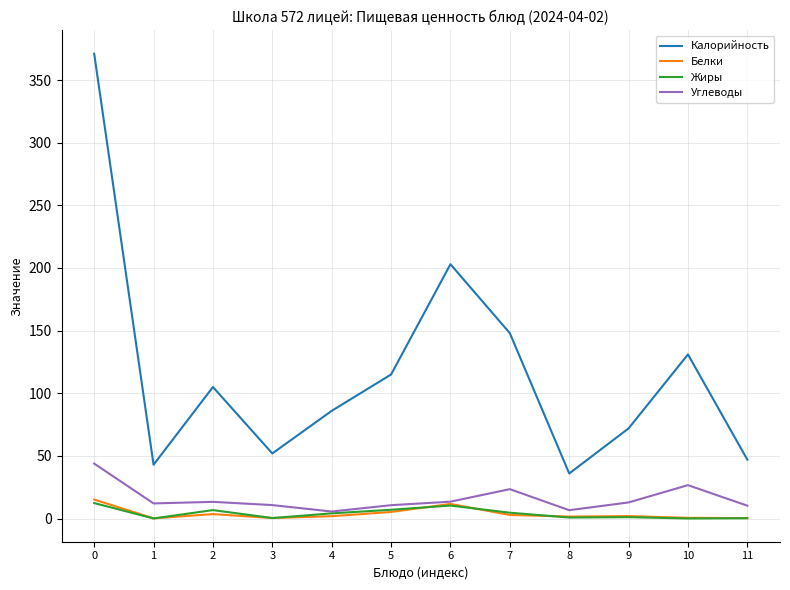

Is it true that Калорийность equals 490.9 at 0?

False